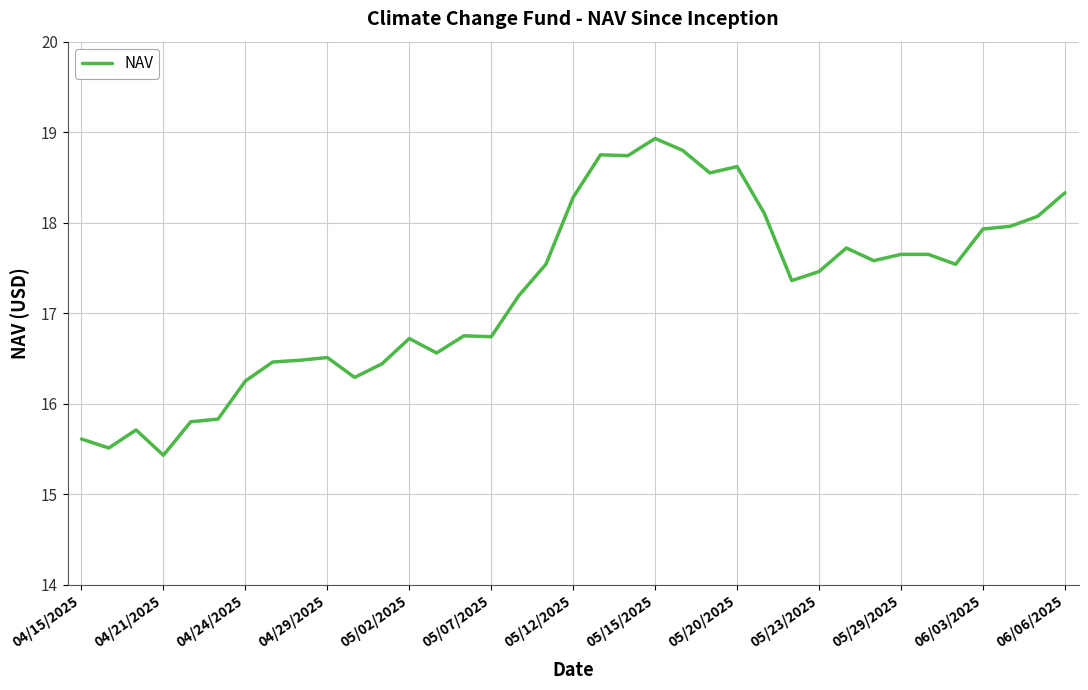

What is the difference between the maximum and minimum values?

3.5